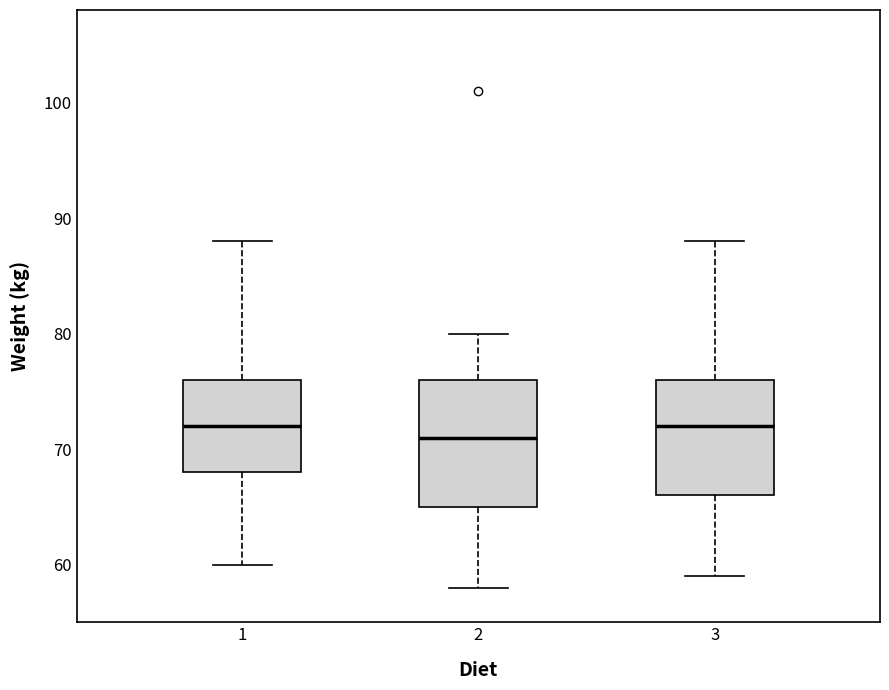

Reading left to right, transcribe this box plot: for each box, give where its median line is, the range the box spans, and where its two whiskers end, as read against the y-axis. The values are not printed on the chart, so give them approximately, as read against the axis.

1: median 72, box 68 to 76, whiskers 60 to 88
2: median 71, box 65 to 76, whiskers 58 to 80
3: median 72, box 66 to 76, whiskers 59 to 88